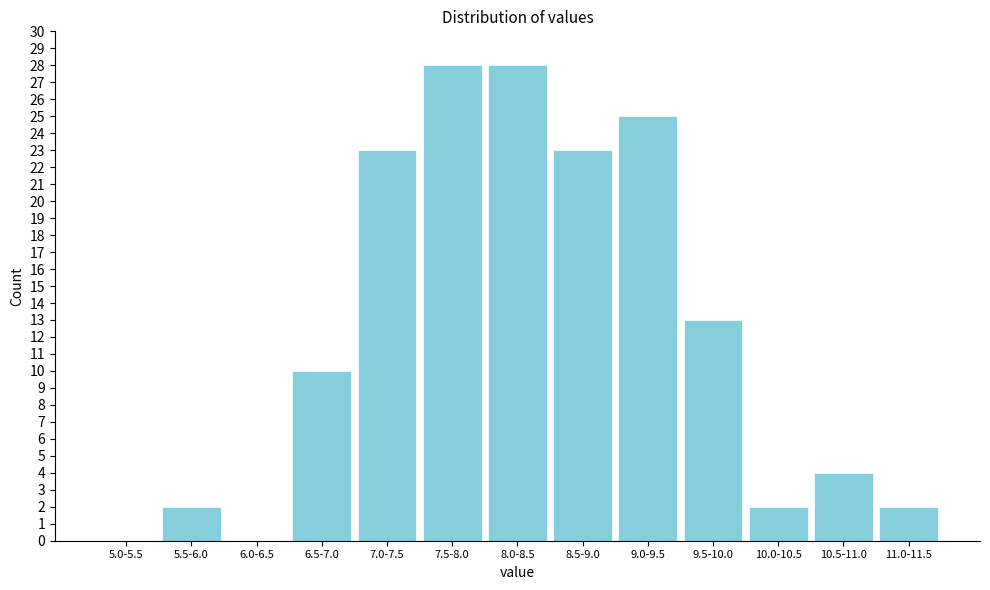

Reading left to right, what are all the values shown in this chart?

5.0-5.5=0	5.5-6.0=2	6.0-6.5=0	6.5-7.0=10	7.0-7.5=23	7.5-8.0=28	8.0-8.5=28	8.5-9.0=23	9.0-9.5=25	9.5-10.0=13	10.0-10.5=2	10.5-11.0=4	11.0-11.5=2